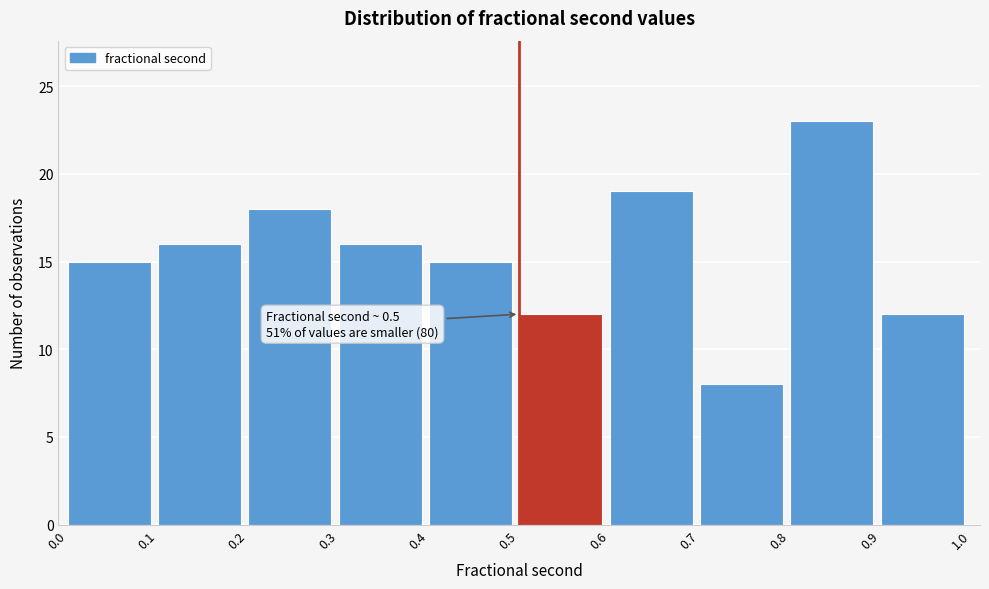

Over which range of the x-axis is the bar tallest?

0.8 to 0.9